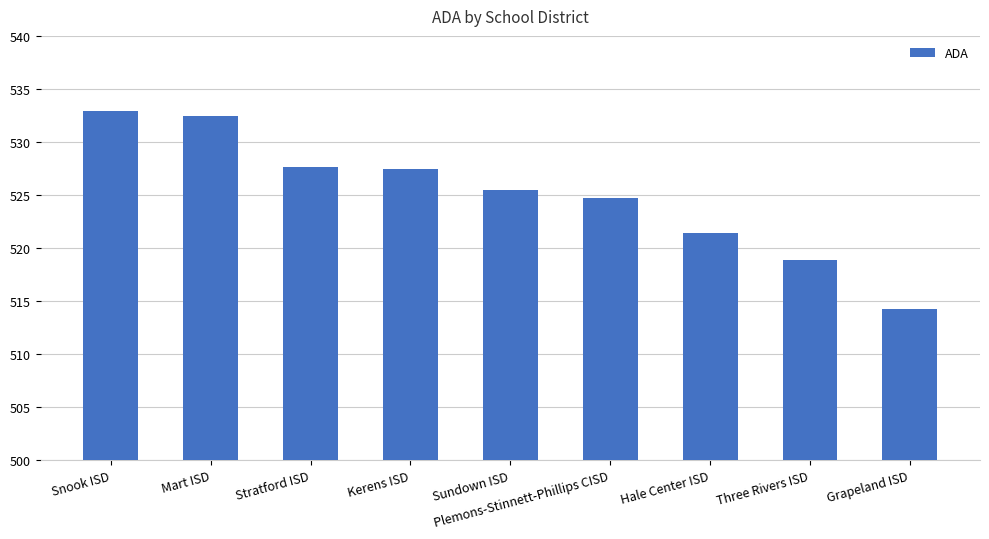

Reading left to right, what are all the values shown in this chart?

533.0	532.4	527.6	527.4	525.5	524.8	521.4	518.9	514.3